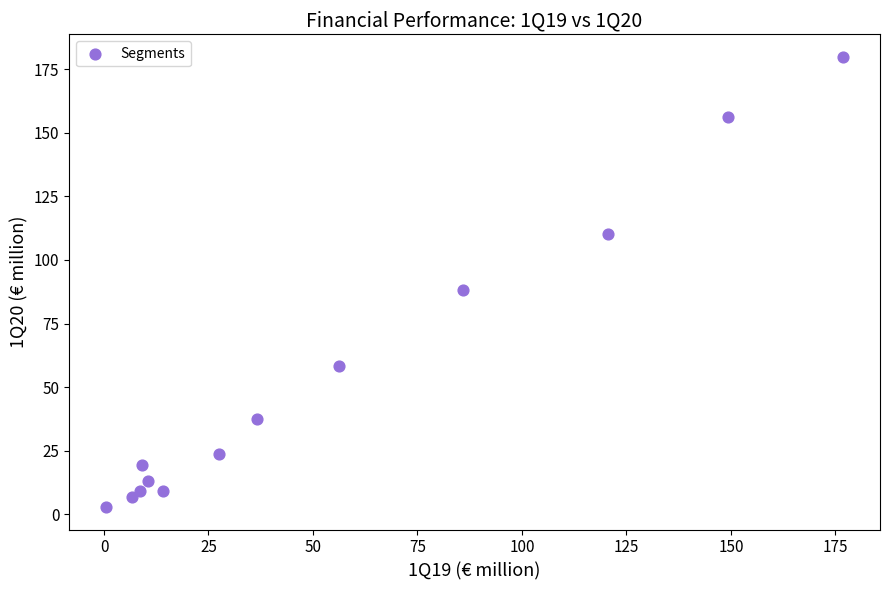

What Y value in the scatter plot is closest to 91?

88.3